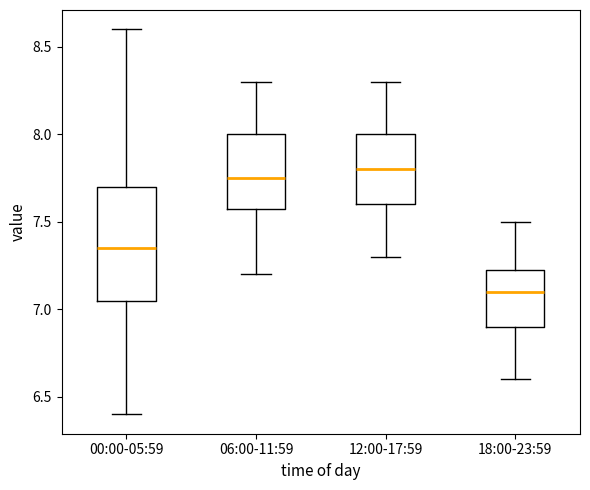

Where is the upper edge of the box for 18:00-23:59 on the y-axis? The values are not printed on the chart, so give them approximately, as read against the axis.

7.25